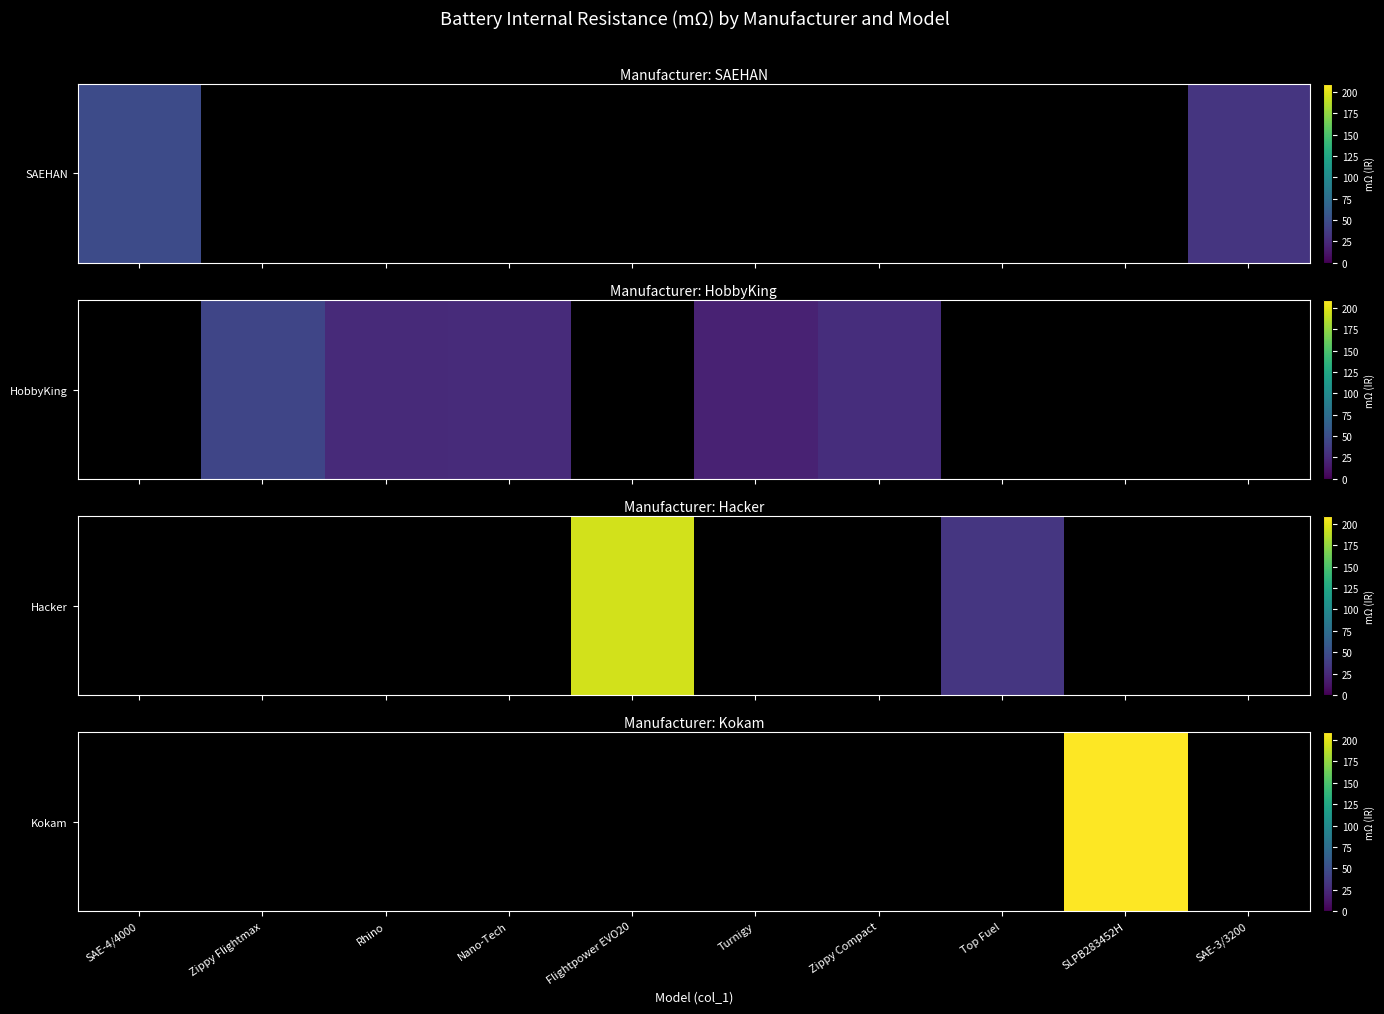

What is the maximum value shown in the chart?

209.0